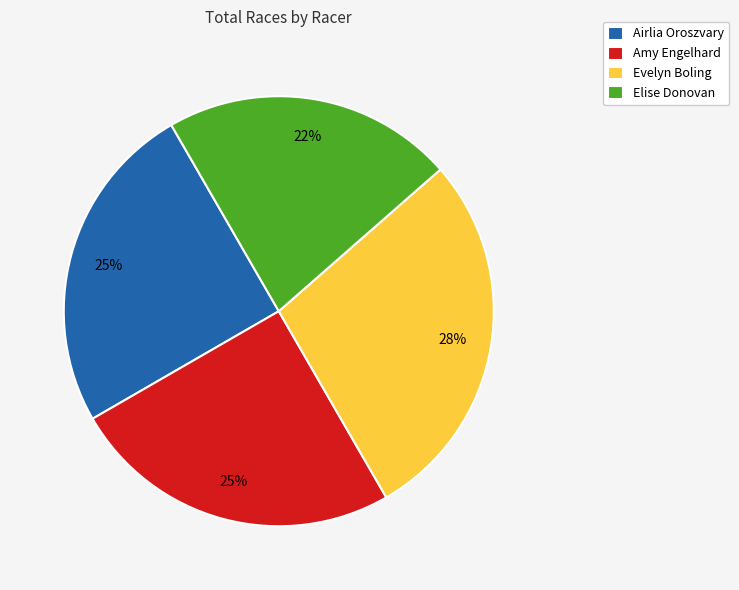

How many slices are in this pie chart?

4